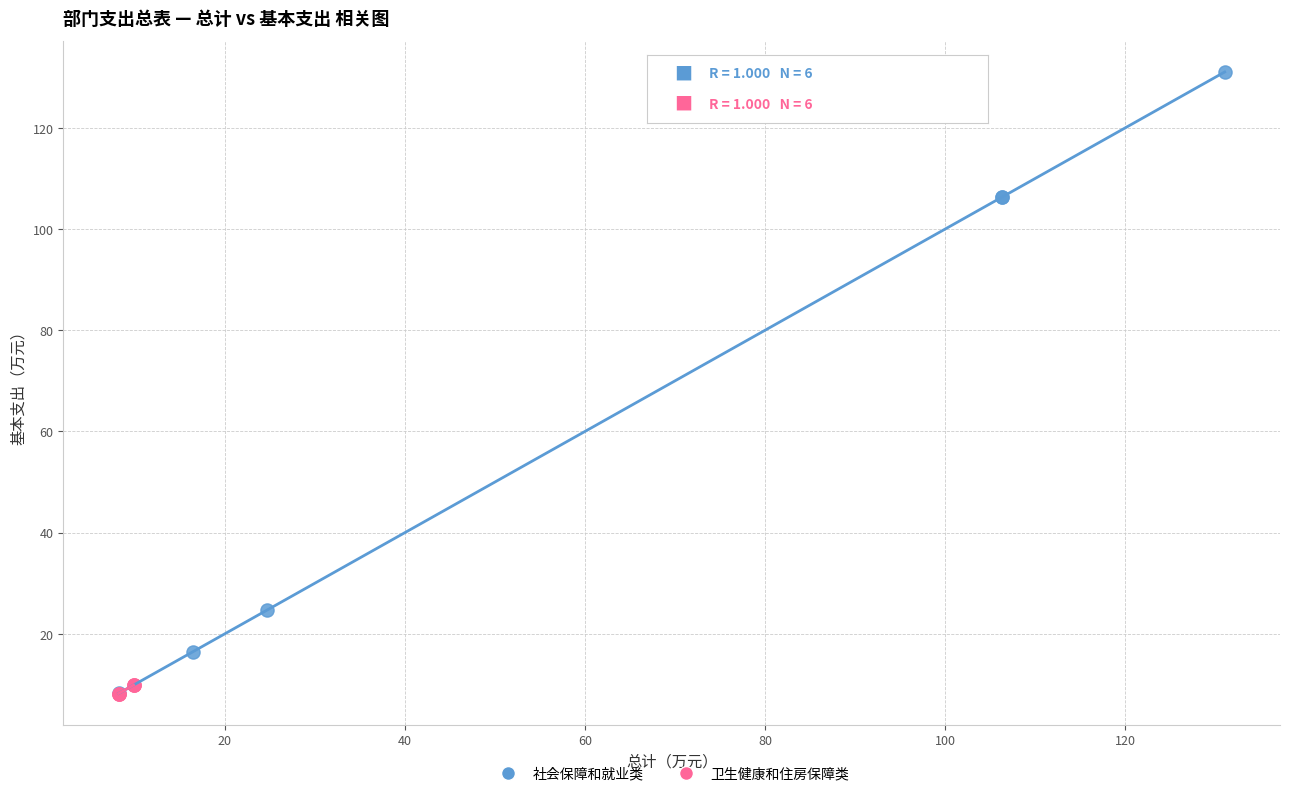

Which series has the largest Y range (max minus min)?

社会保障和就业类